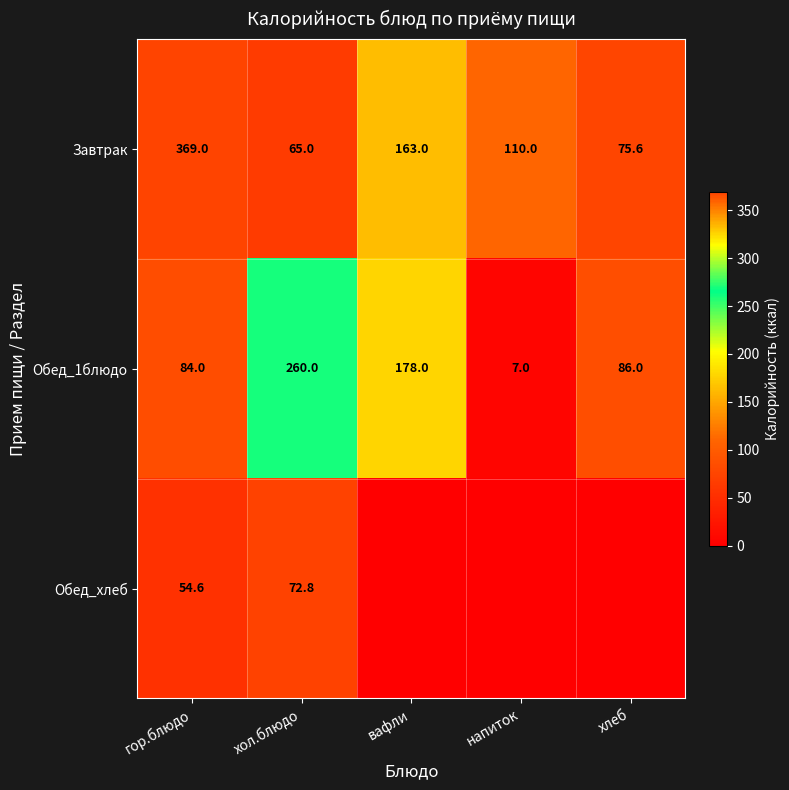

How many values in the Завтрак series are below 110?

2